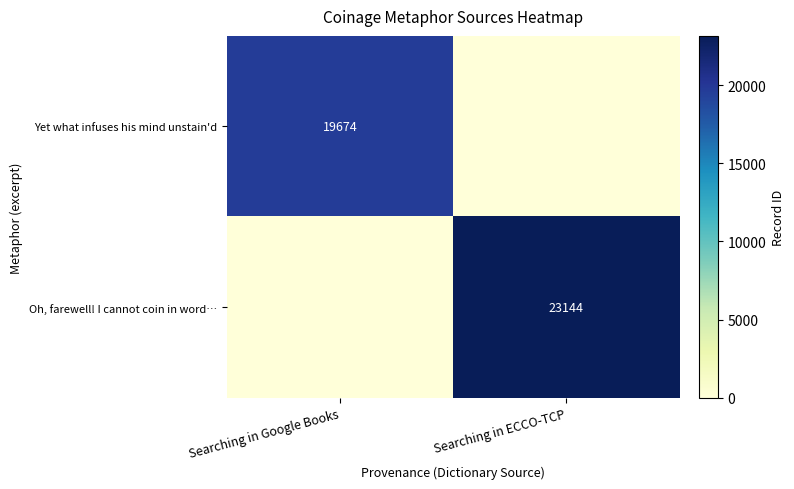

Is the value of Oh, farewell! I cannot coin in word… at Searching in ECCO-TCP greater than the value of Yet what infuses his mind unstain'd at Searching in Google Books?

Yes